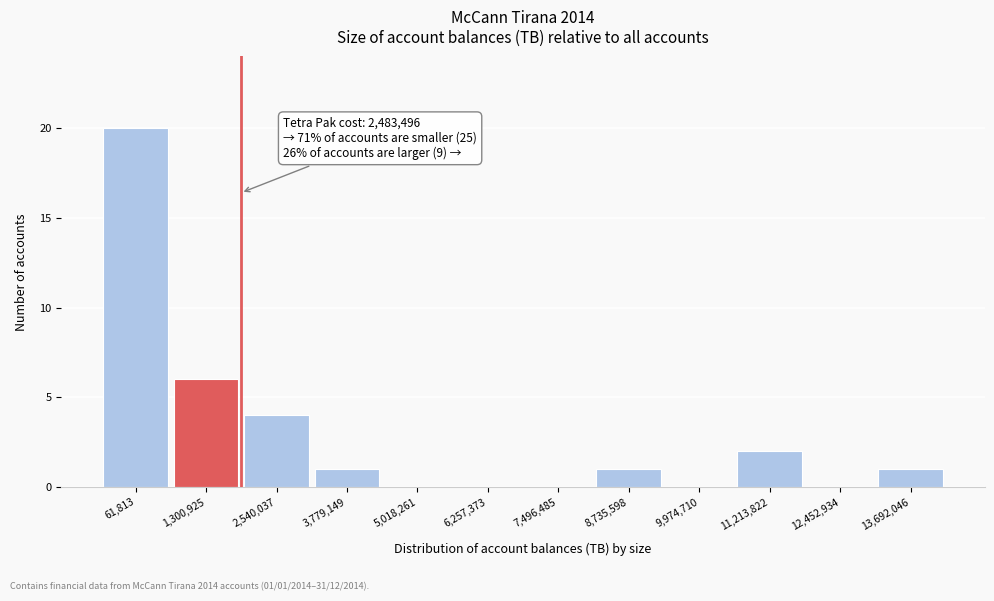

Reading left to right, extract all data points from this chart.

61,813=20	1,300,925=6	2,540,037=4	3,779,149=1	5,018,261=0	6,257,373=0	7,496,485=0	8,735,598=1	9,974,710=0	11,213,822=2	12,452,934=0	13,692,046=1